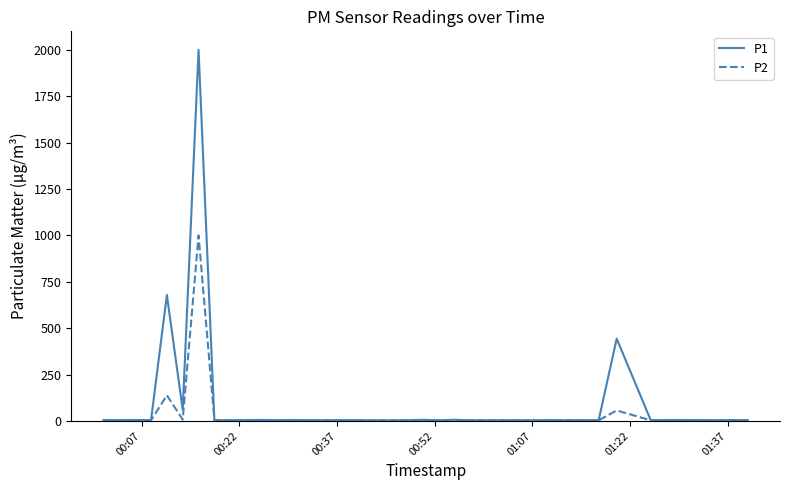

Which series has the largest range (max minus min)?

P1